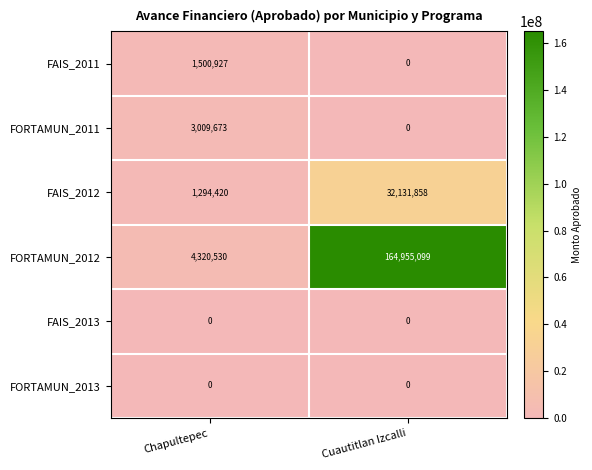

What value does the FORTAMUN_2012 series have at Cuautitlan Izcalli, to the nearest 100?

164955100